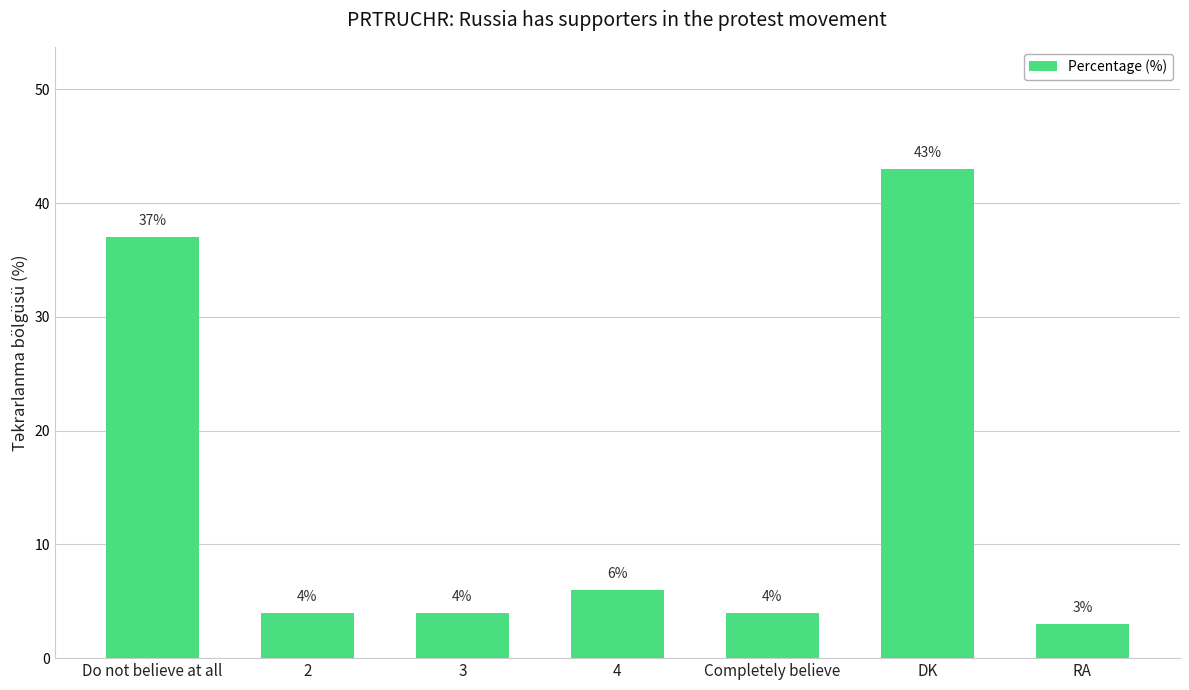

Which label corresponds to the largest value in the chart?

DK